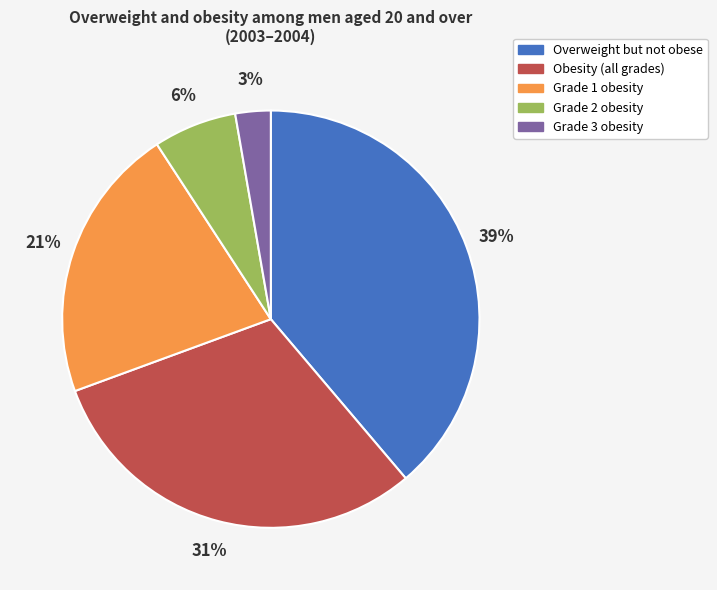

Between Obesity (all grades) and Overweight but not obese, which is larger?

Overweight but not obese